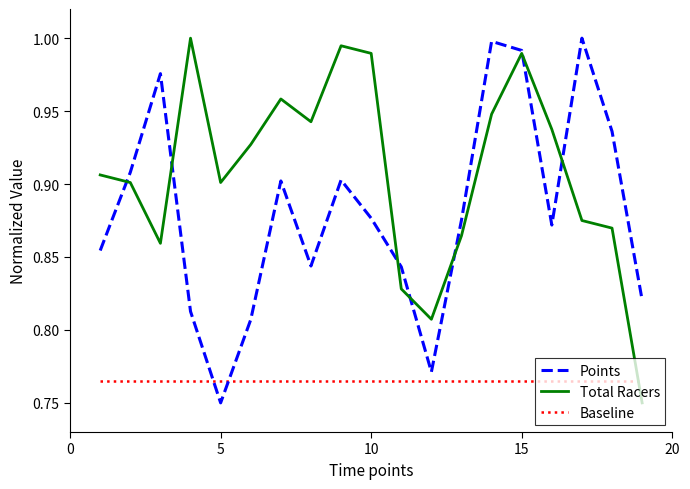

Which series has the largest total across all categories?

Total Racers